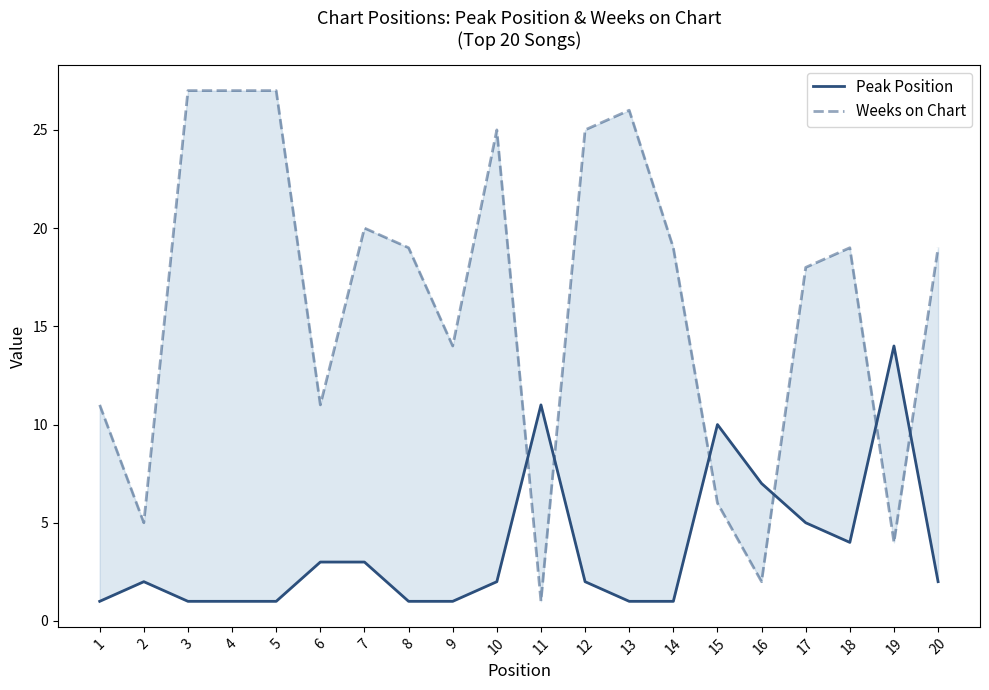

What is the difference between the Peak Position values at 14 and 19?

13